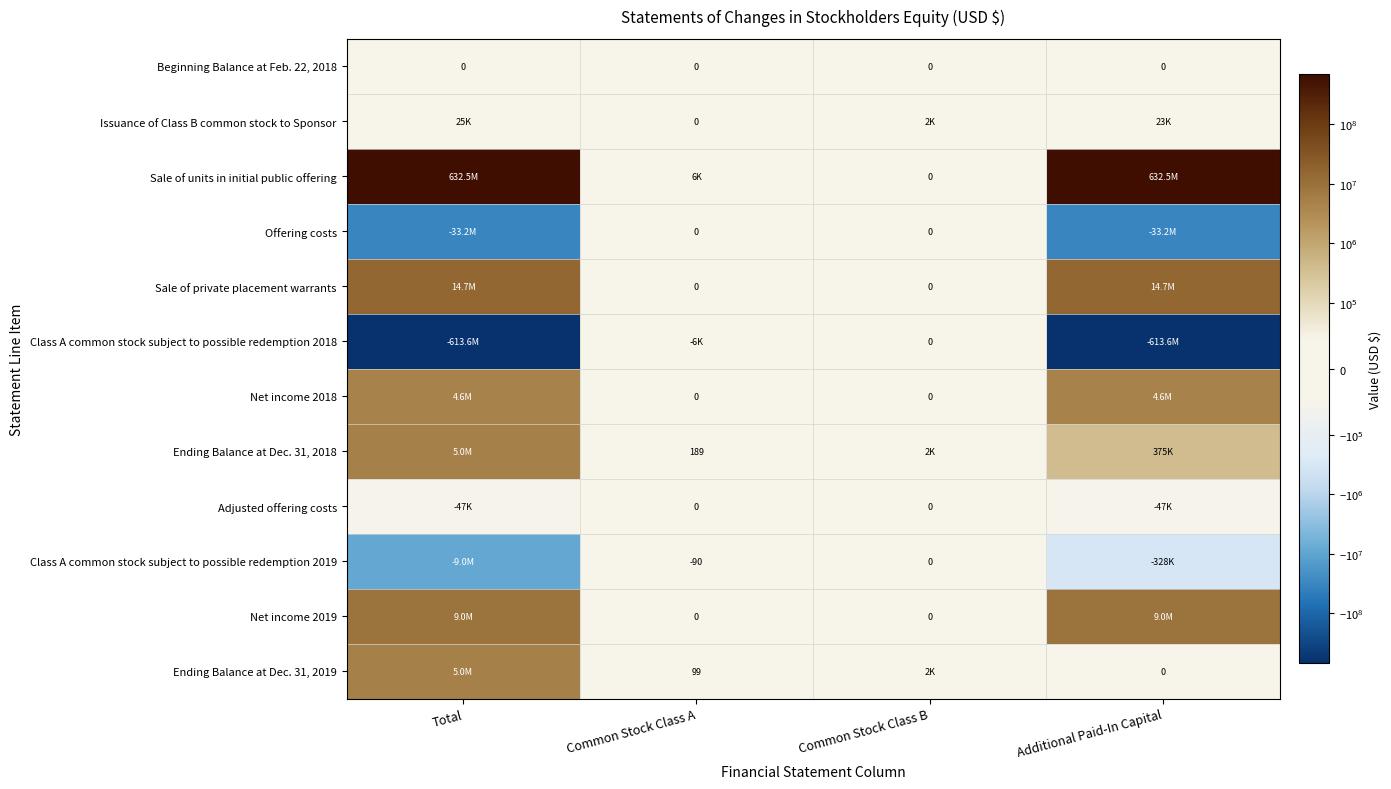

Is the value of Adjusted offering costs at Additional Paid-In Capital greater than the value of Ending Balance at Dec. 31, 2018 at Common Stock Class B?

No